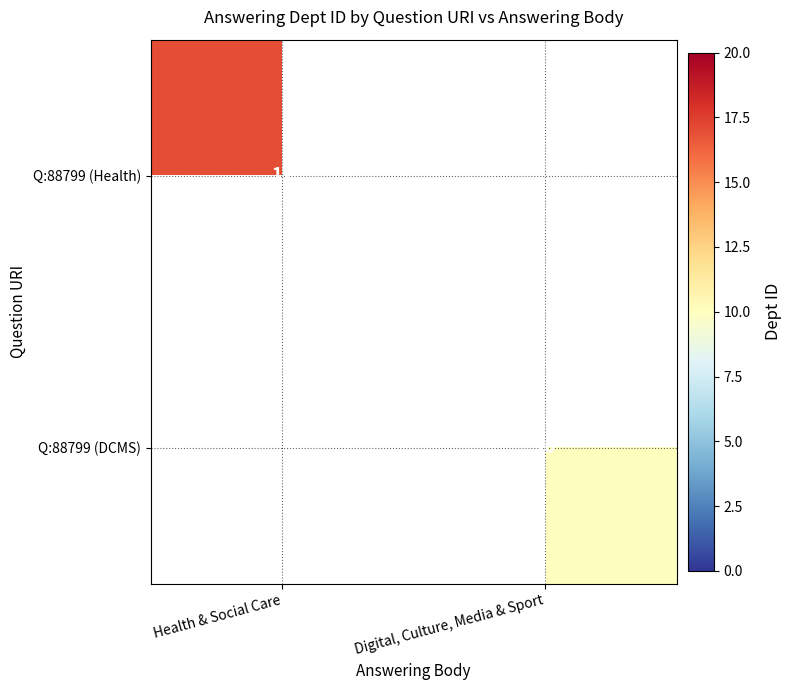

The Q:88799 (DCMS) series shows 10 at Digital, Culture, Media & Sport. True or false?

True